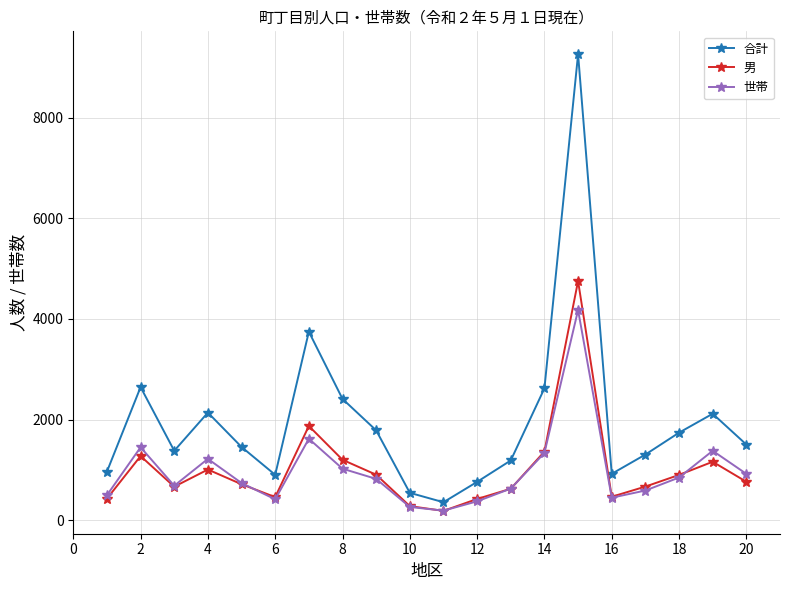

True or false: 合計 and 世帯 cross at least once.

False